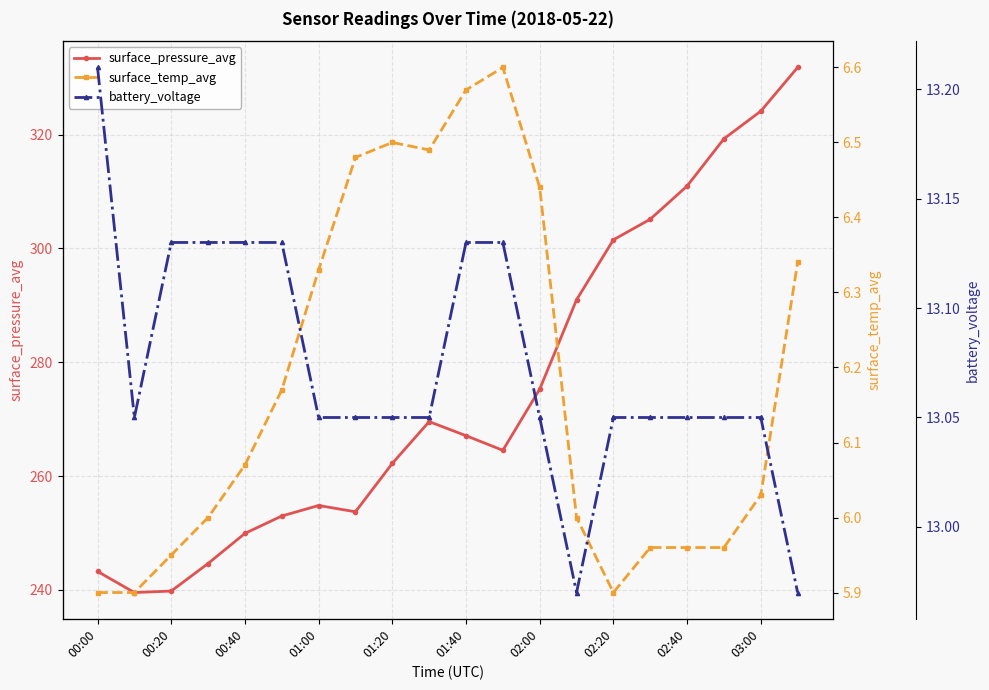

The surface_pressure_avg series shows 249.9 at 00:40. True or false?

True